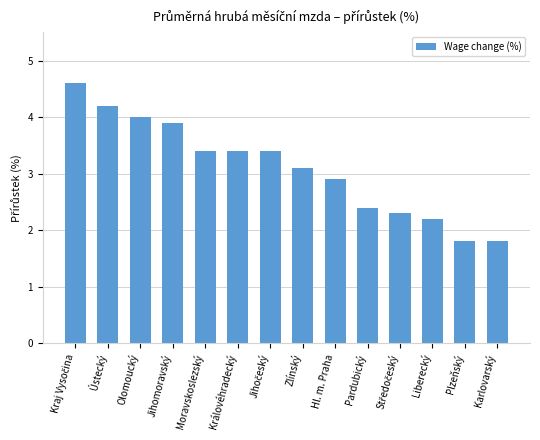

How many values are below 3?

6